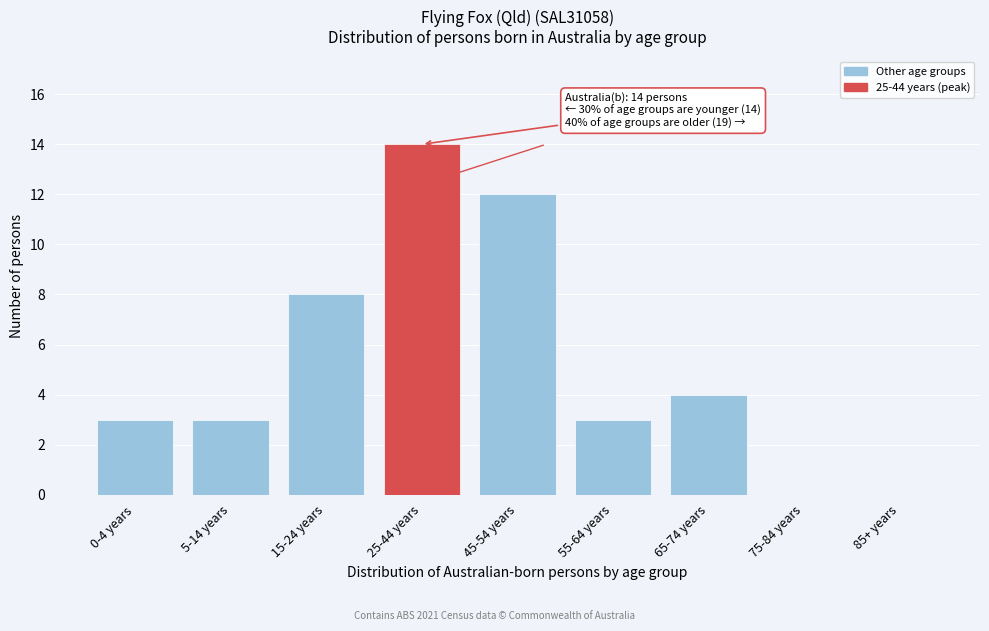

Reading left to right, list all the values displayed in this chart.

0-4 years=3	5-14 years=3	15-24 years=8	25-44 years=14	45-54 years=12	55-64 years=3	65-74 years=4	75-84 years=0	85+ years=0